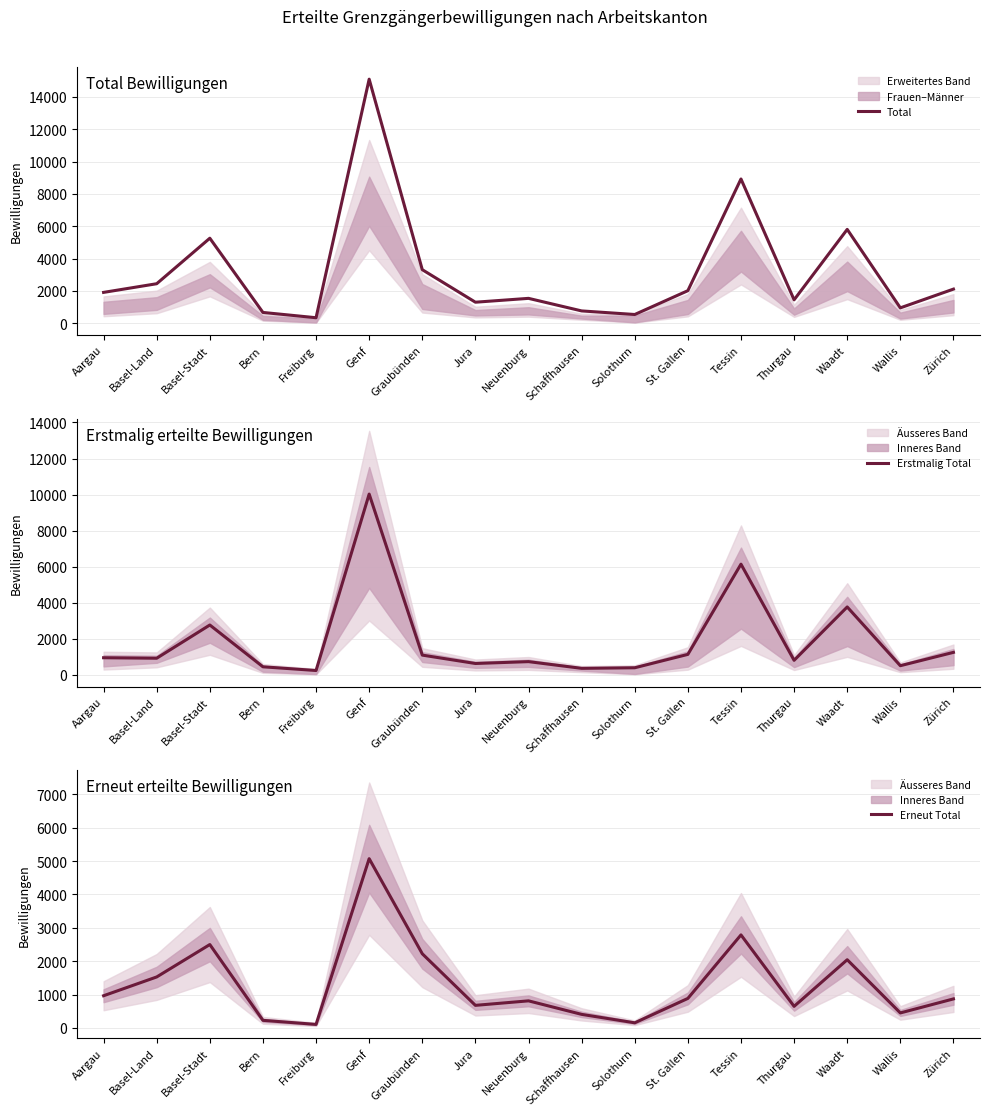

What is the average value of the Erstmalig Total series?

1890